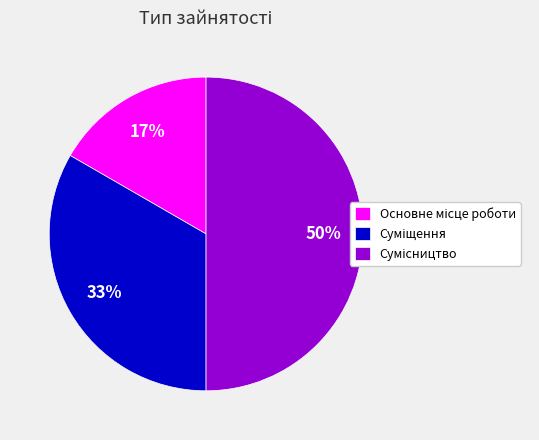

To the nearest percent, what is the average slice percentage?

33%